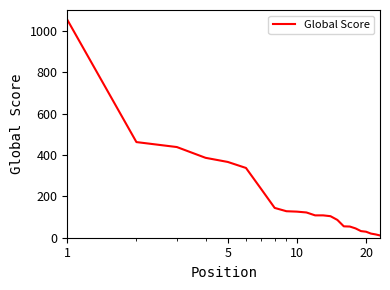

What is the maximum value shown in the chart?

1053